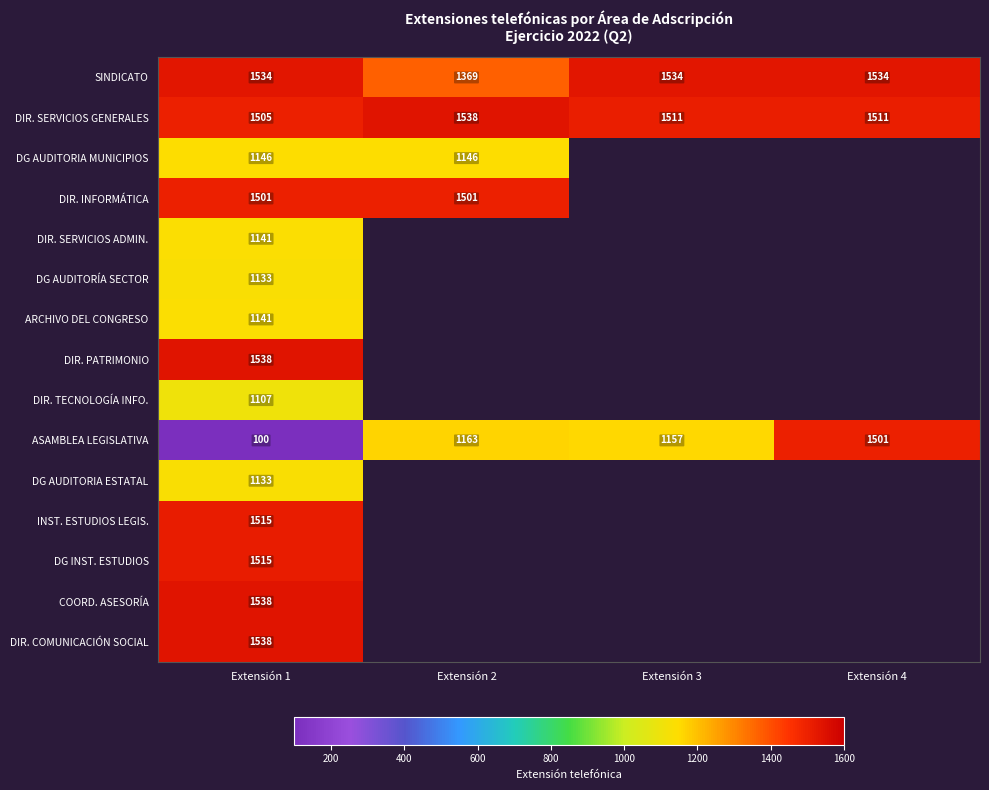

How many data points does each series have?

4